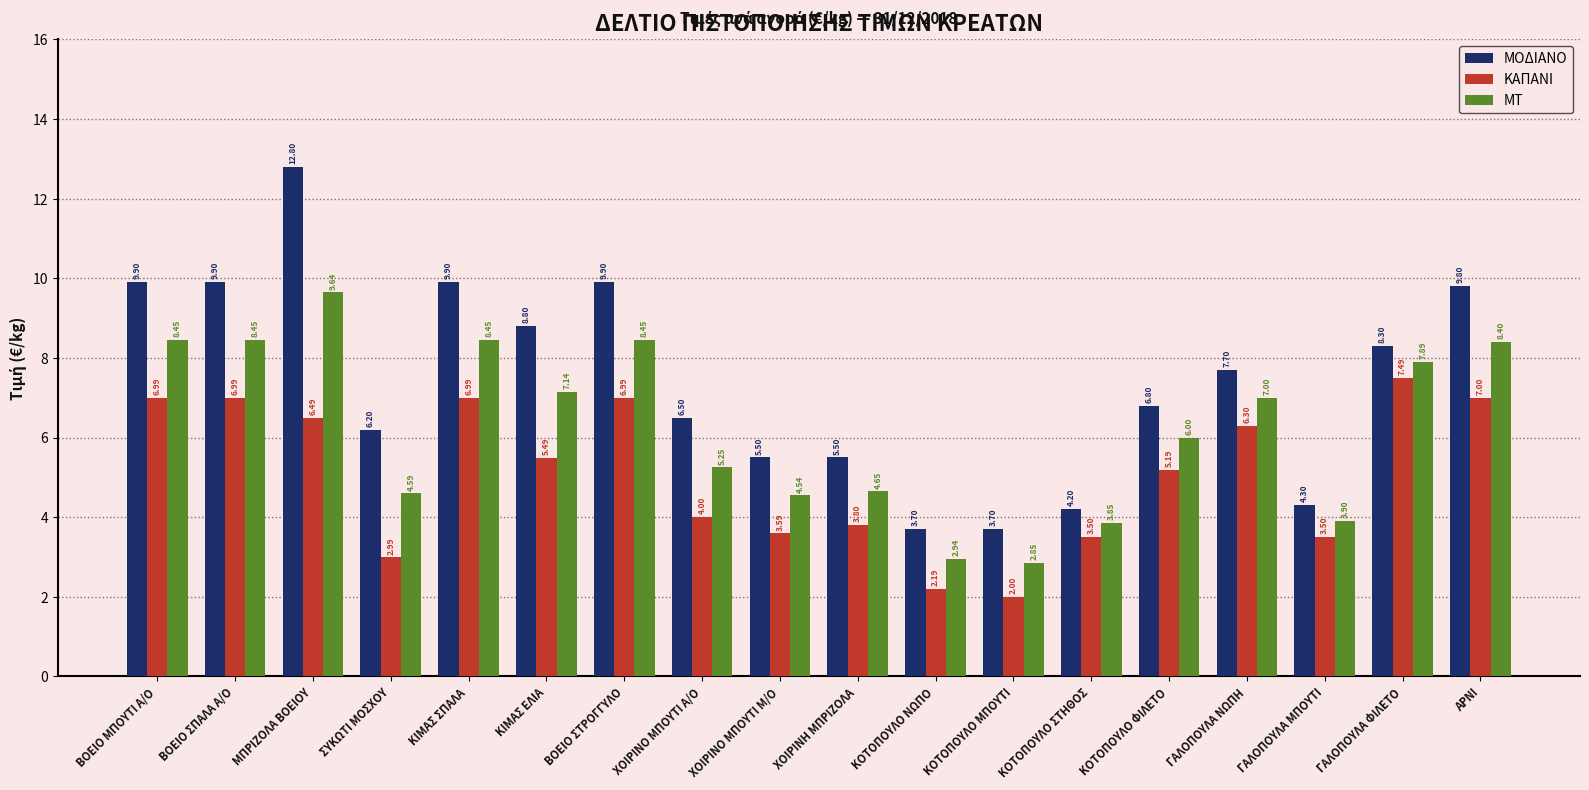

What is the minimum value shown in the chart?

2.0